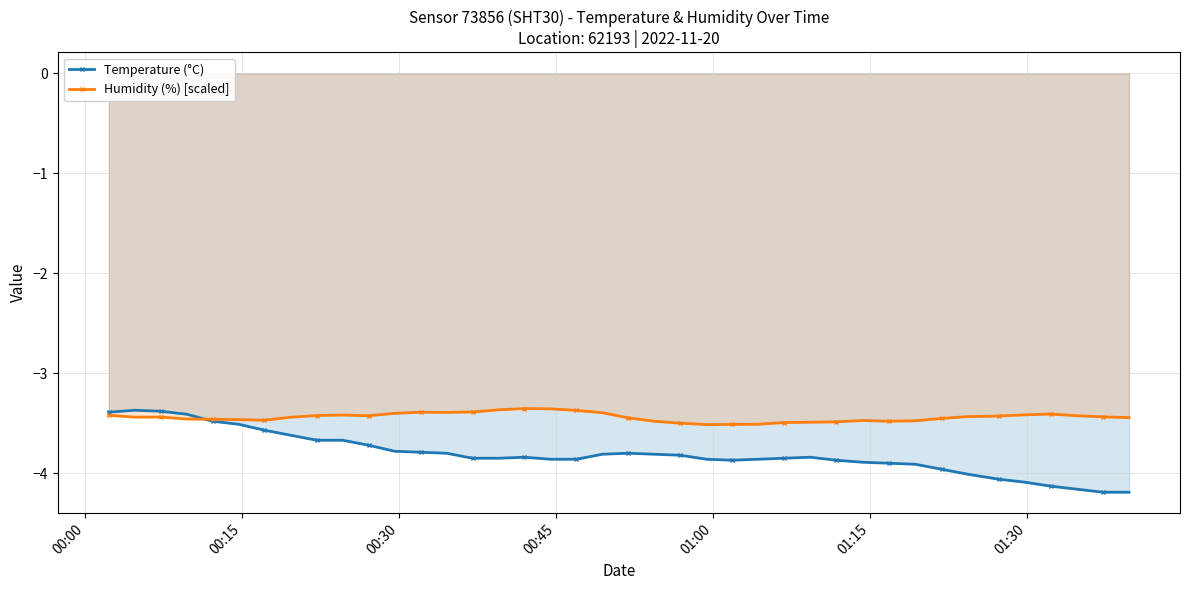

True or false: Temperature (°C) has more than 2 points higher than both neighbors.

True